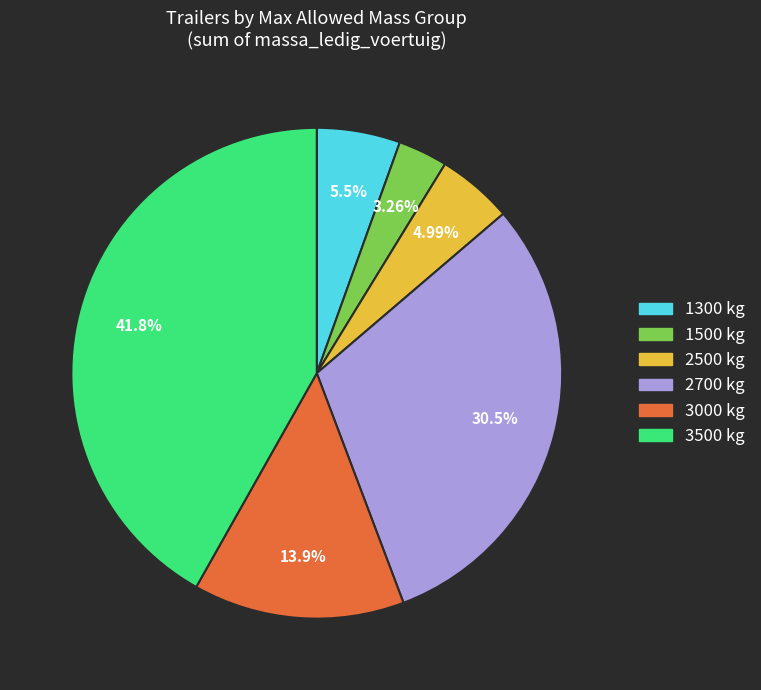

Count the number of slices in the pie.

6